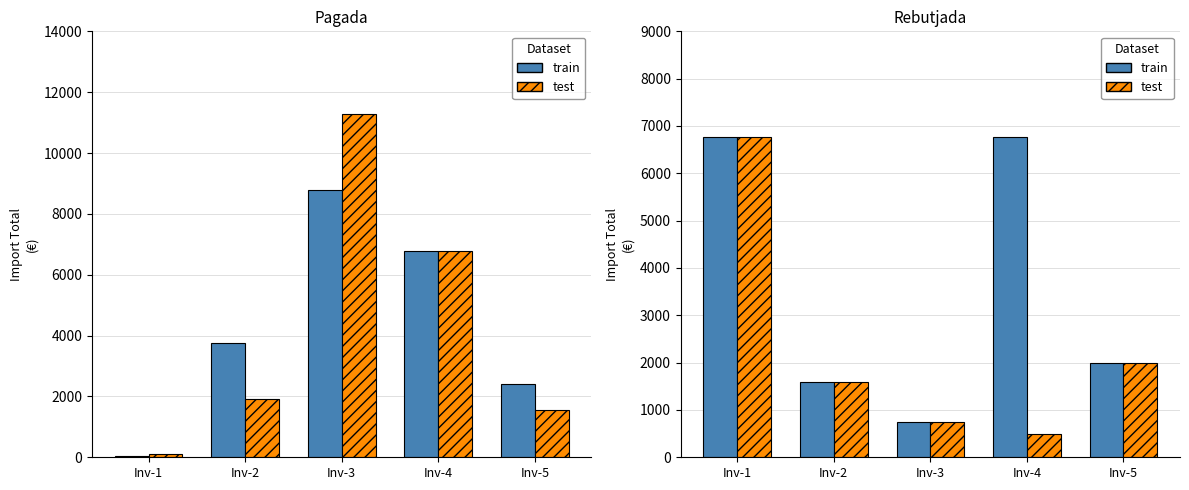

Is the value of train at Inv-3 greater than the value of test at Inv-2?

No